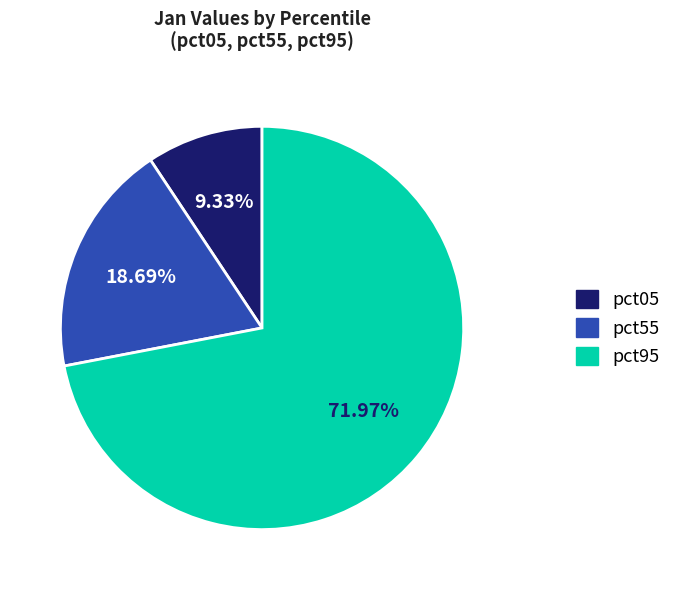

Does any single category account for the majority?

Yes